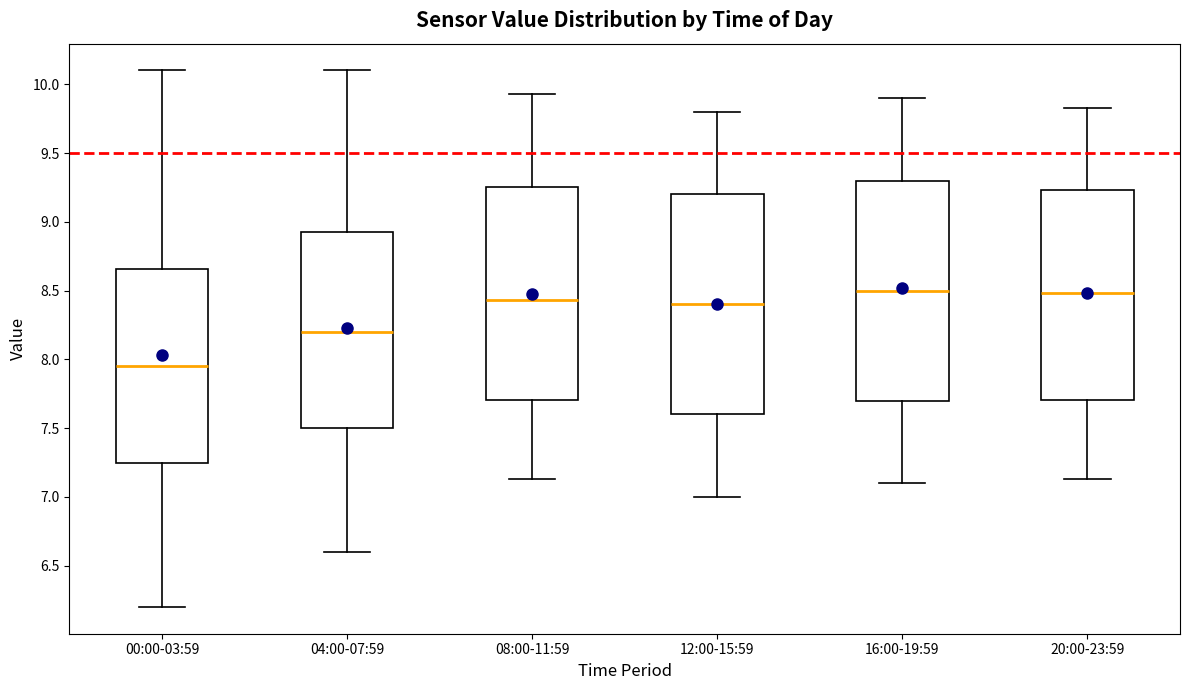

Which box's median line is the lowest?

00:00-03:59